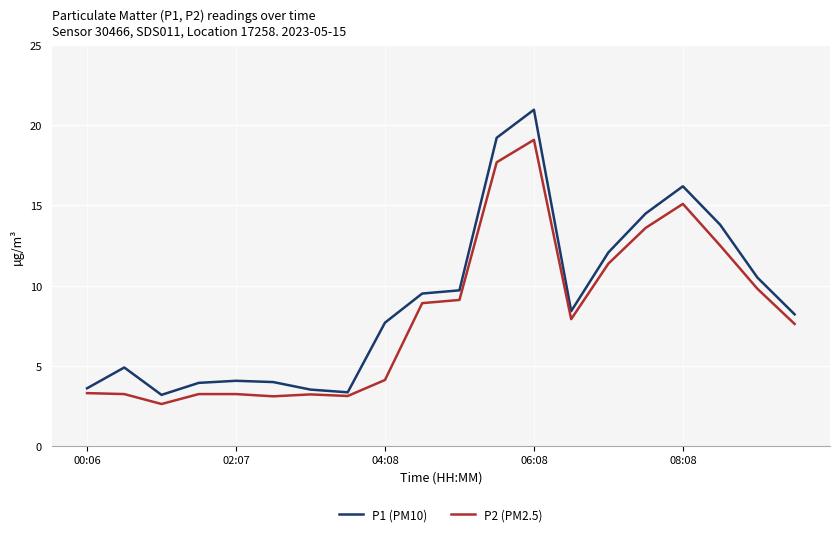

What is the minimum value for P2 (PM2.5)?

2.6